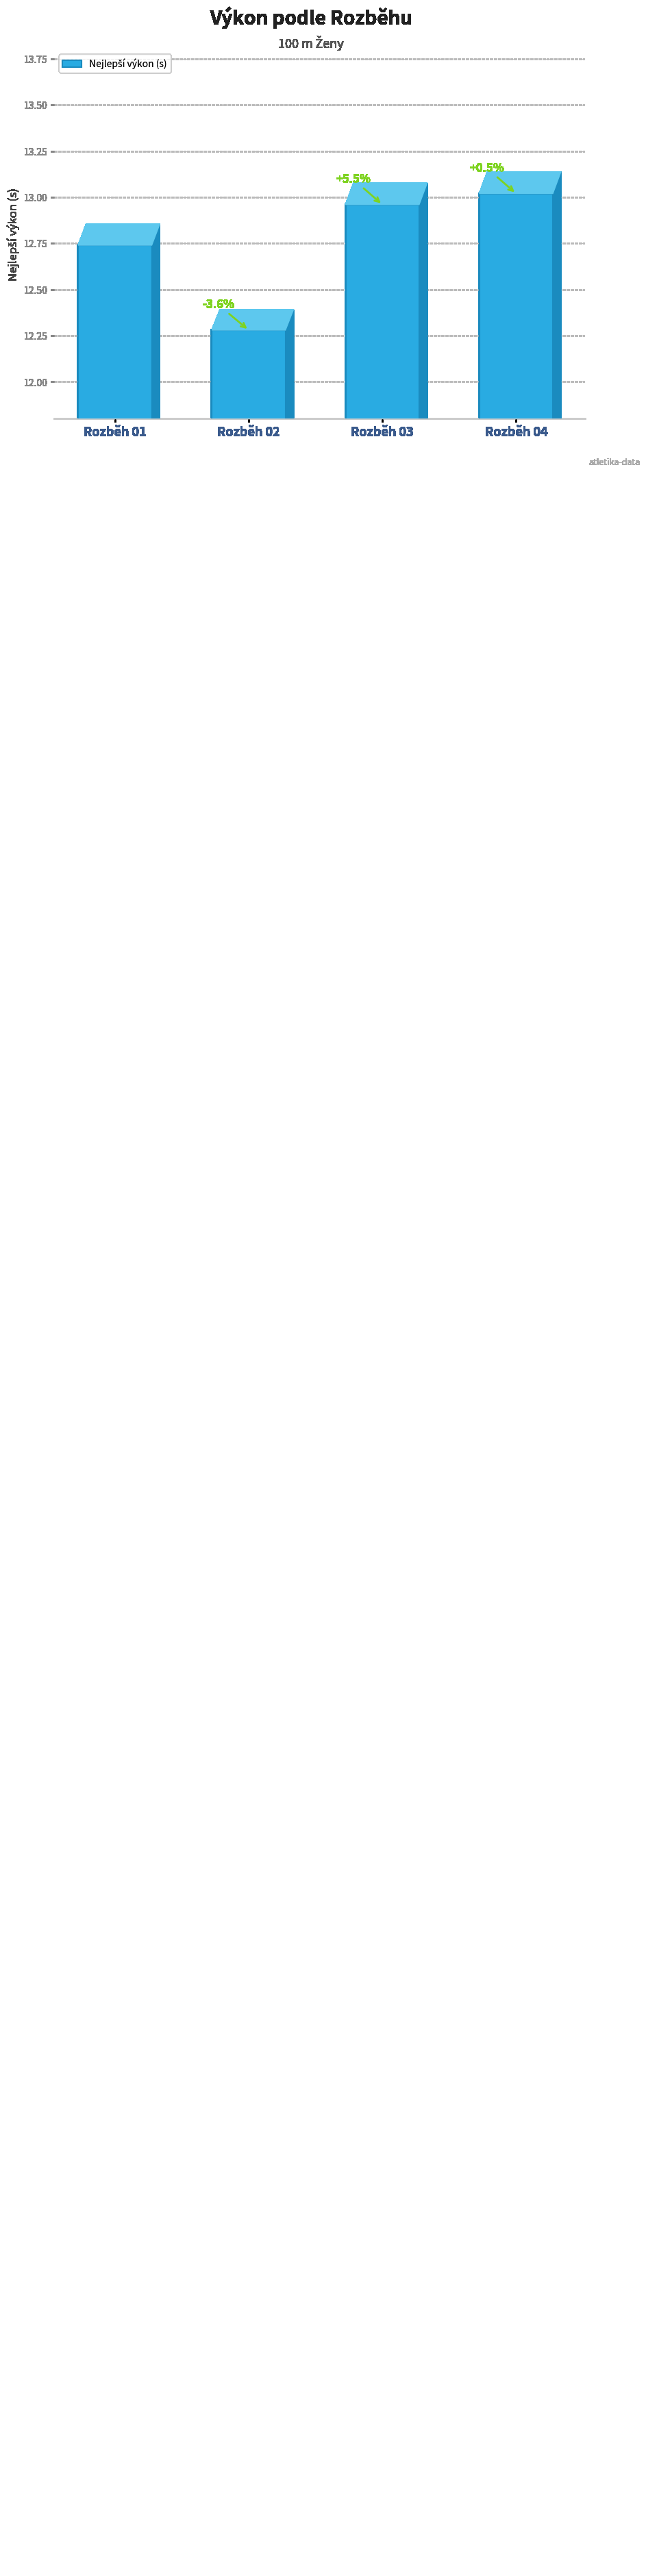

Are the bars grouped side by side (vs. stacked)?

No